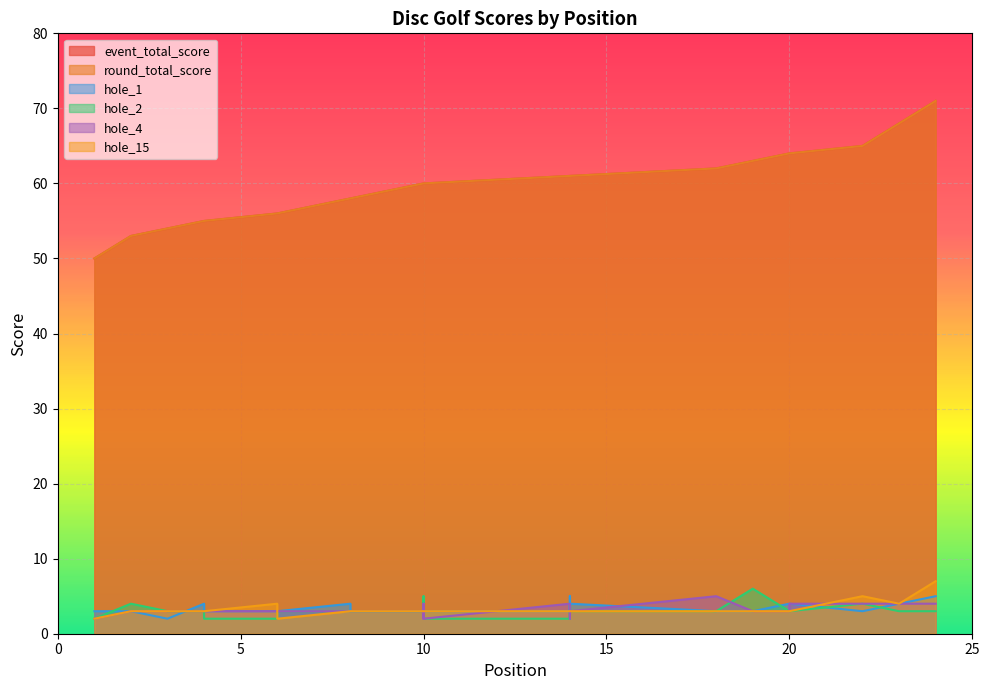

Between which two adjacent categories do hole_1 and hole_4 first intersect?

3 and 4